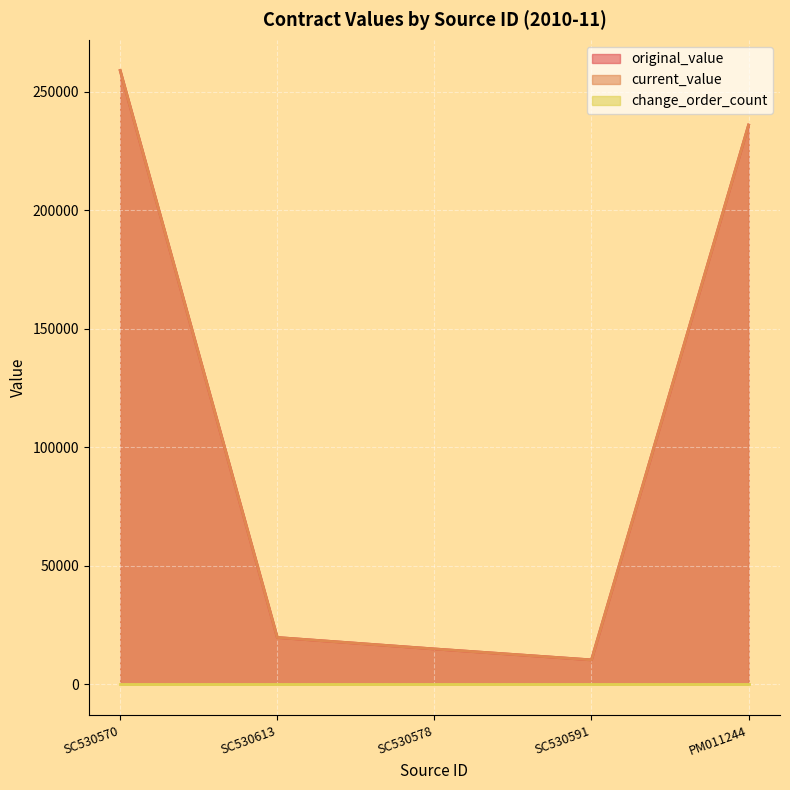

What is the label of the 2nd point from the right?

SC530591